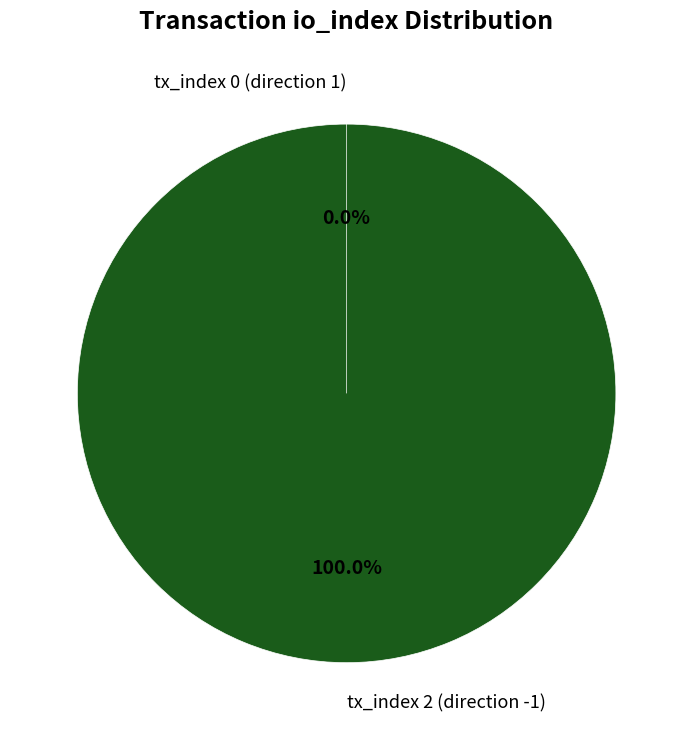

The tx_index 0 (direction 1) slice represents 1% of the pie. True or false?

False